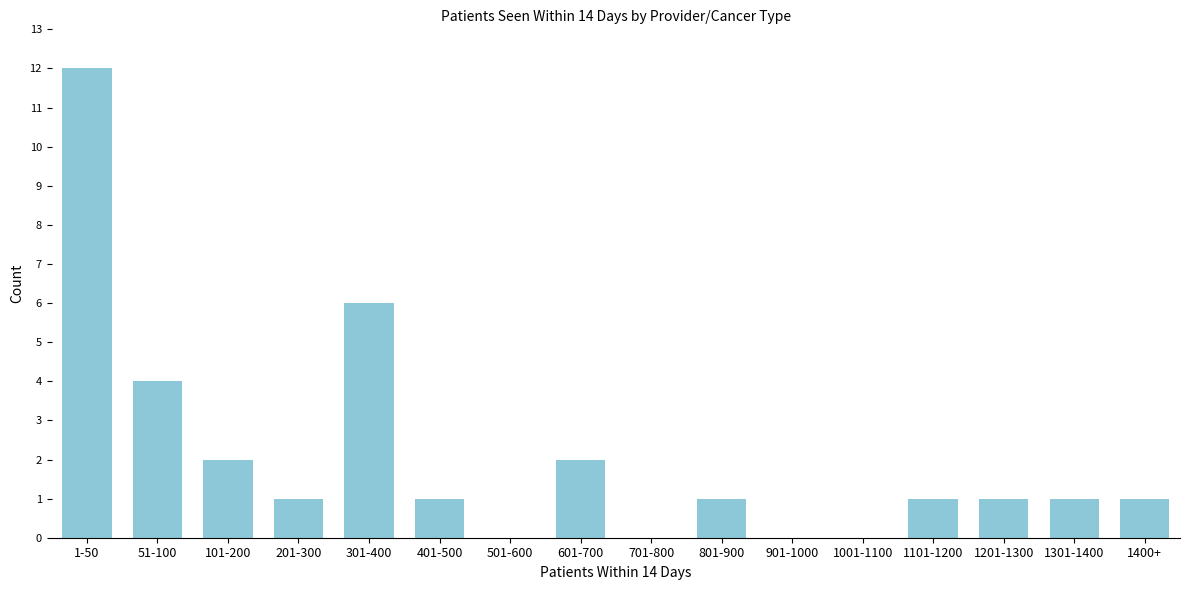

Reading left to right, what are all the values shown in this chart?

1-50=12	51-100=4	101-200=2	201-300=1	301-400=6	401-500=1	501-600=0	601-700=2	701-800=0	801-900=1	901-1000=0	1001-1100=0	1101-1200=1	1201-1300=1	1301-1400=1	1400+=1